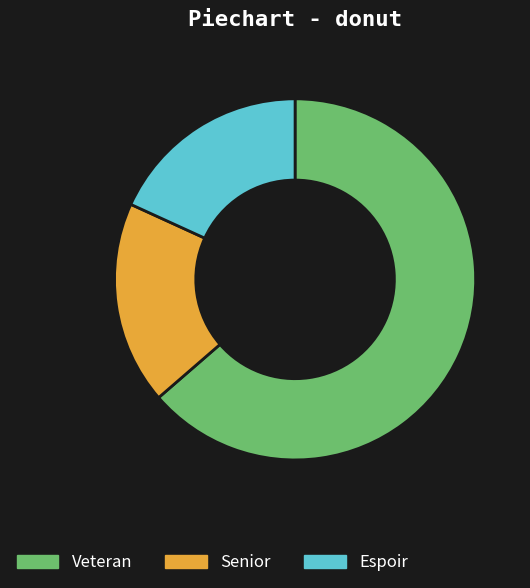

Which slice is the largest?

Veteran